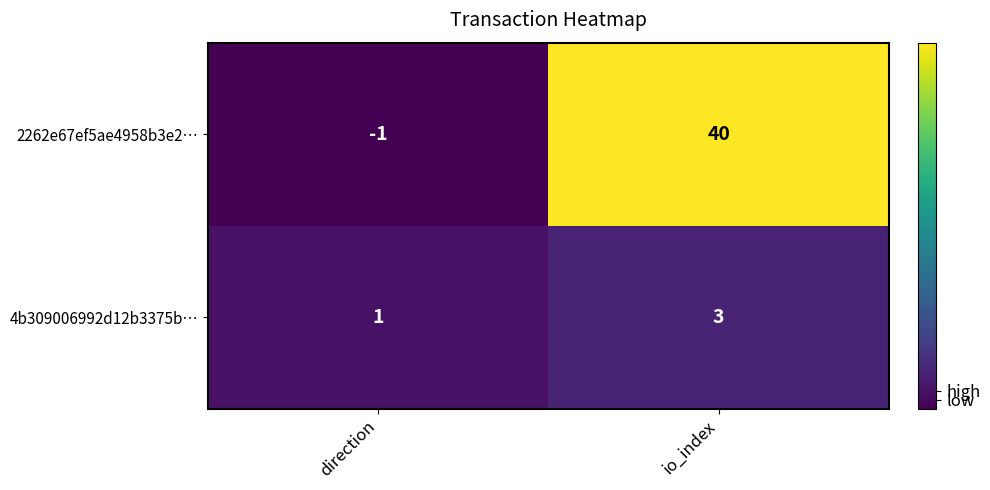

How many data points does each series have?

2